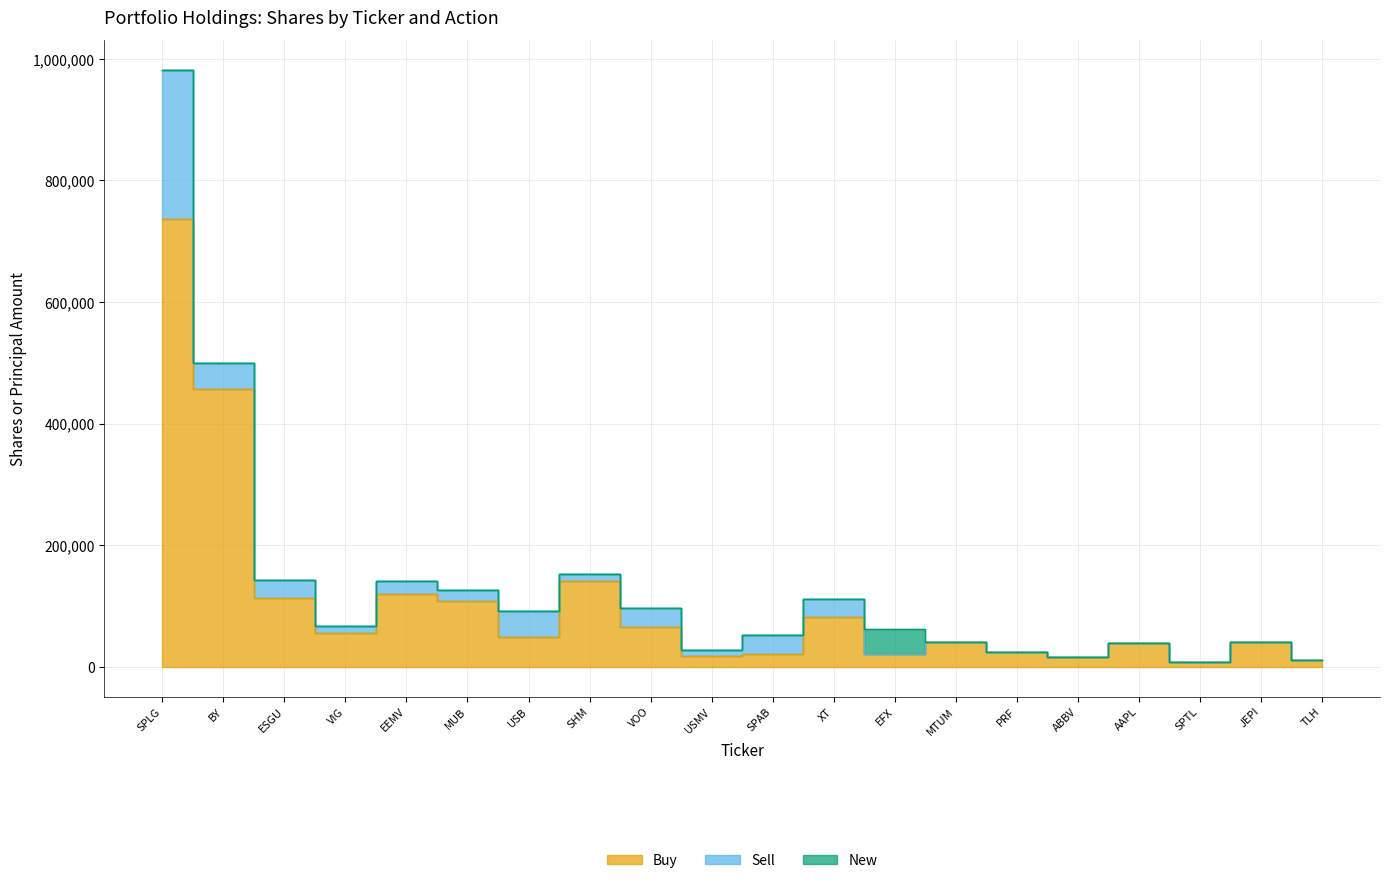

At which category does the chart reach its peak across all series?

SPLG